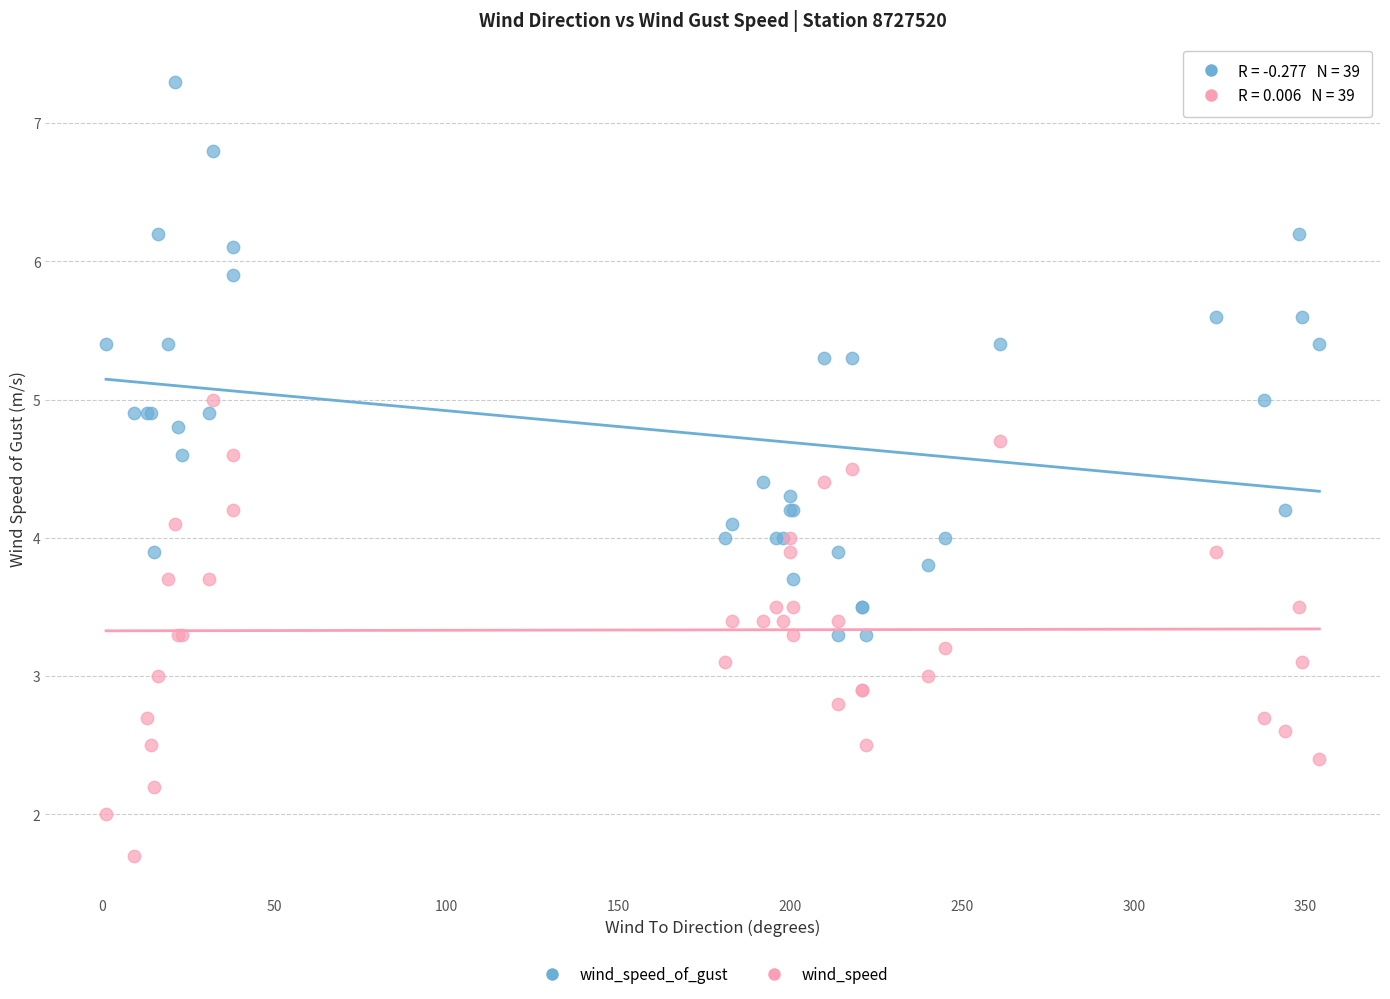

Which series reaches the minimum Y coordinate?

wind_speed